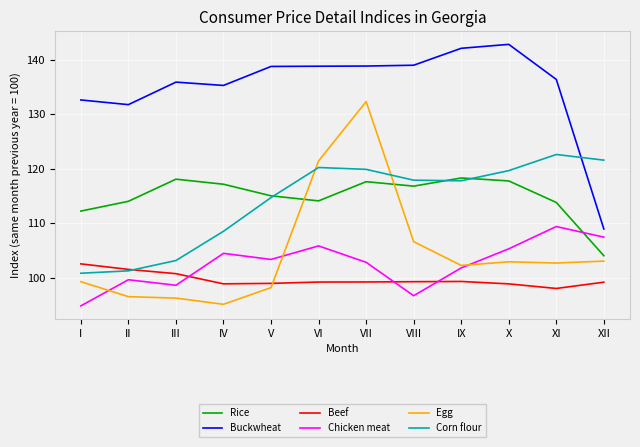

Which series changed the most between VI and IX?

Egg